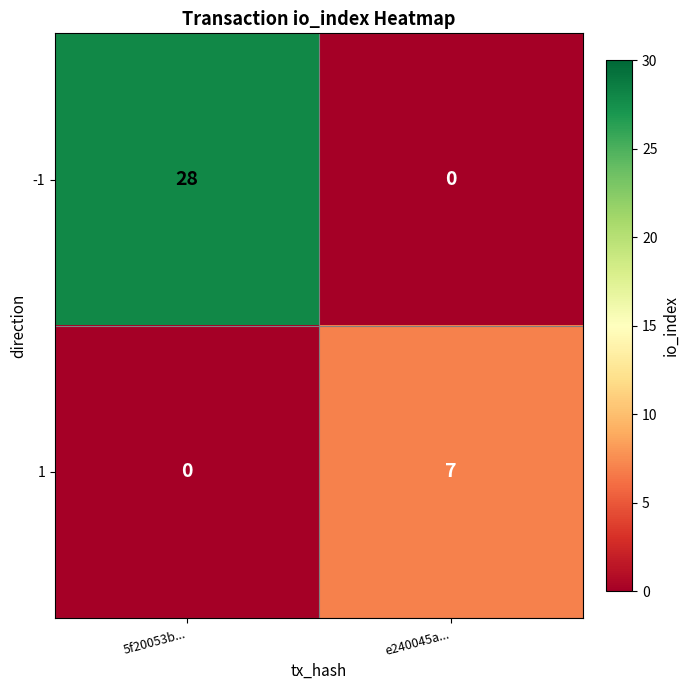

Rank the series at 5f20053b... from highest to lowest value.

-1, 1